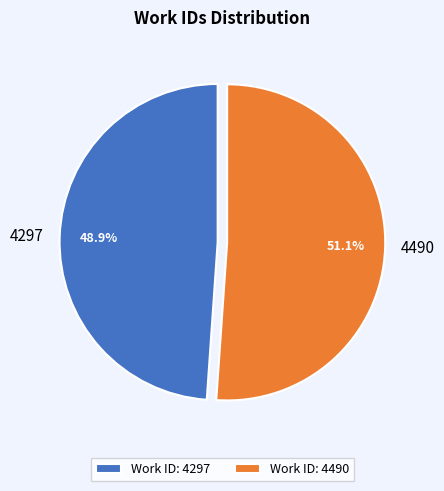

Count the number of slices in the pie.

2